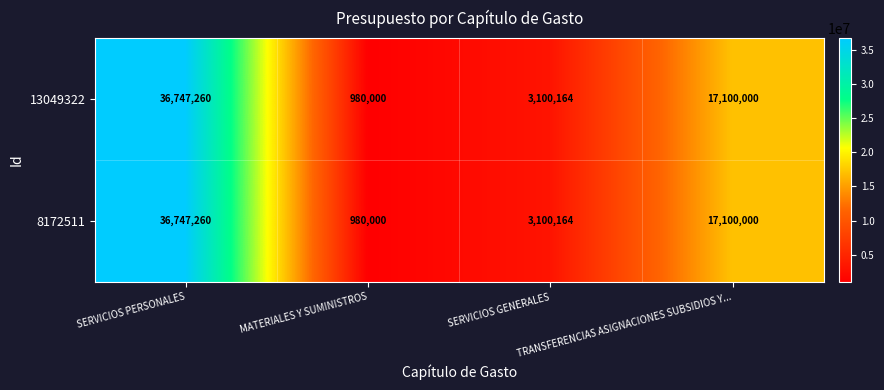

What is the difference between the second highest and minimum values in the 8172511 series?

16120000